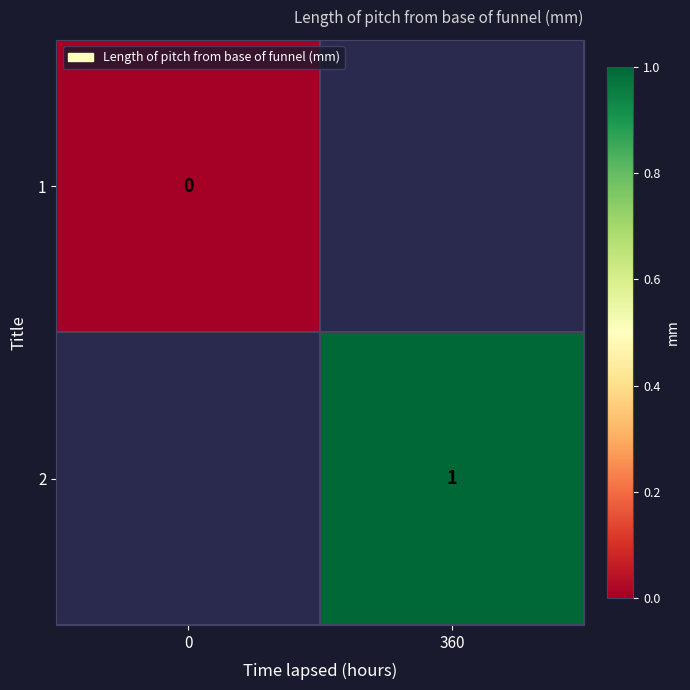

Count the number of data series in this chart.

2